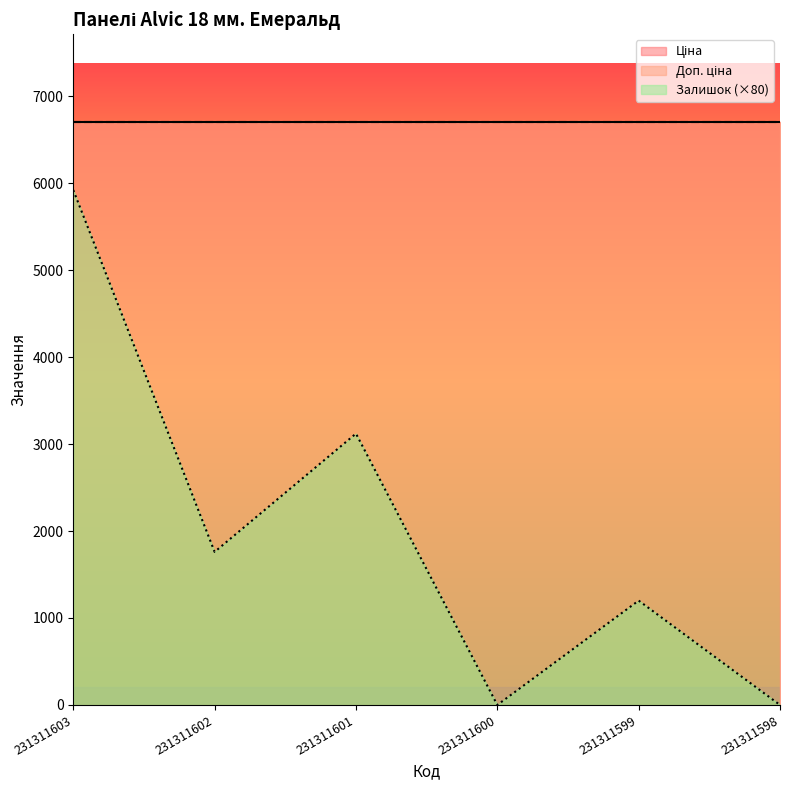

At which category does Залишок reach its first local peak?

231311601